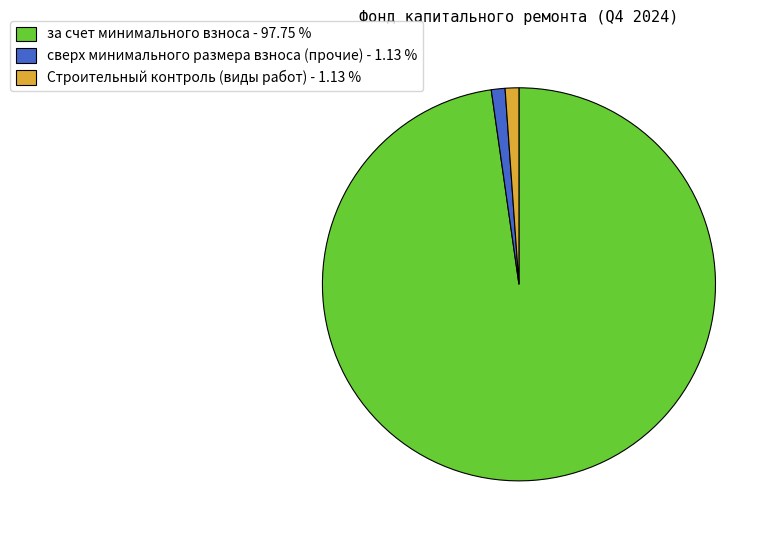

Is there a majority slice in this chart?

Yes